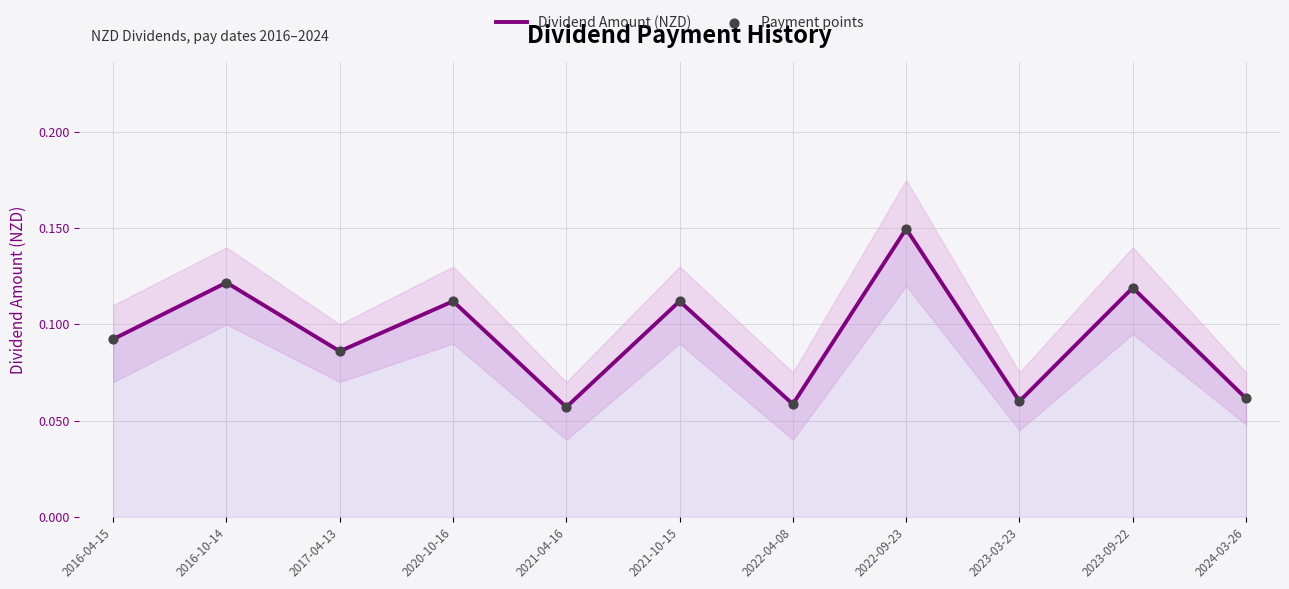

Which series has the widest spread of Y values?

Dividend Amount (NZD)